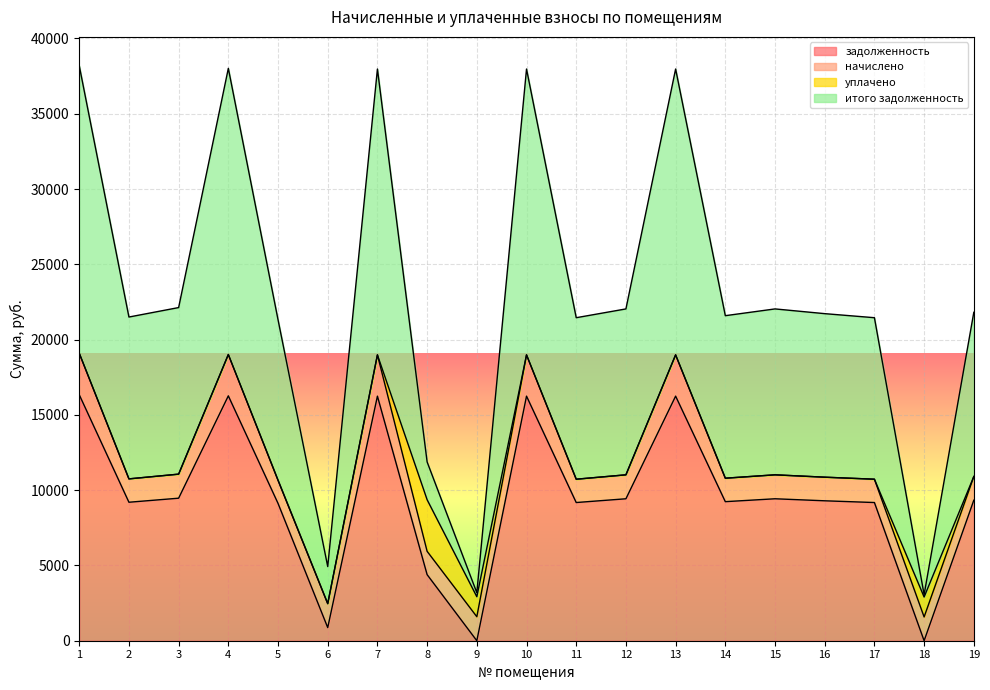

What is the average value of the итого задолженность series?

22641.9